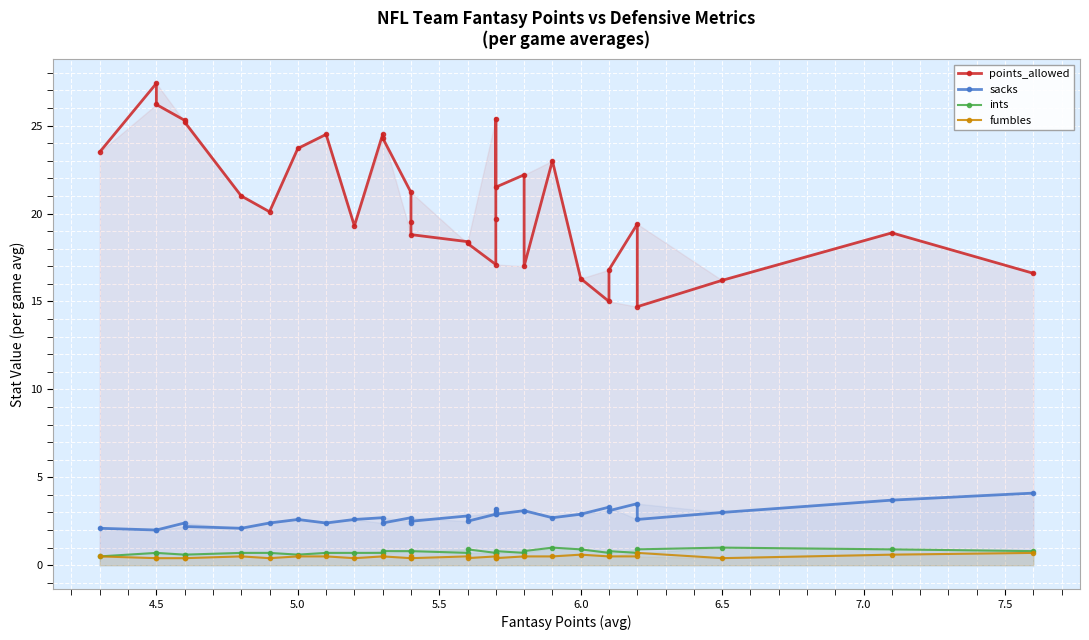

True or false: fumbles and sacks intersect in this chart.

False